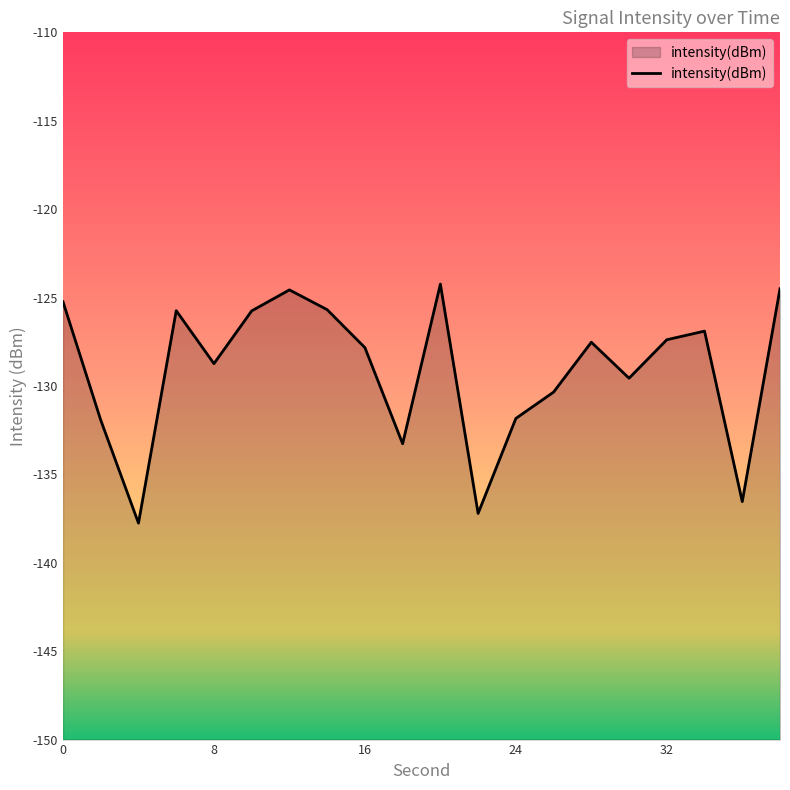

Rank the categories by value from highest to lowest.

20, 38, 12, 0, 14, 6, 10, 34, 32, 28, 16, 8, 30, 26, 24, 2, 18, 36, 22, 4